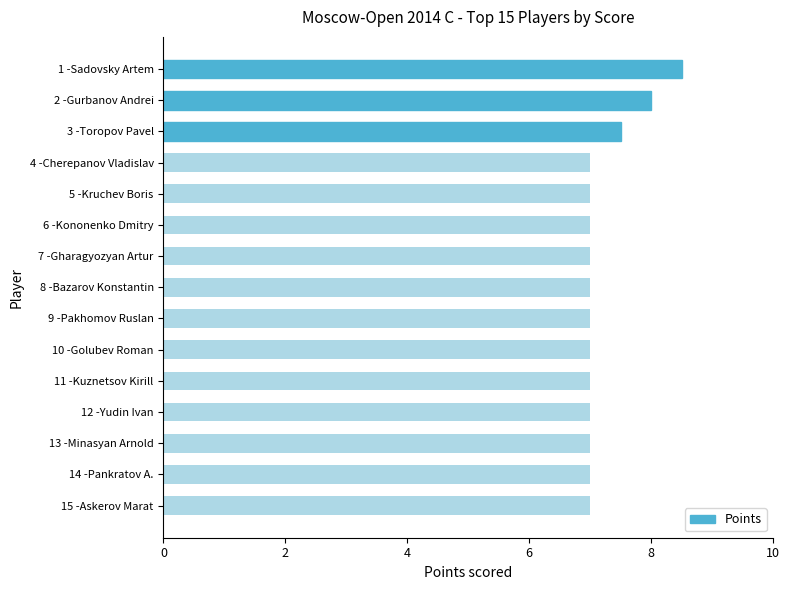

What is the sum of all values?

108.0